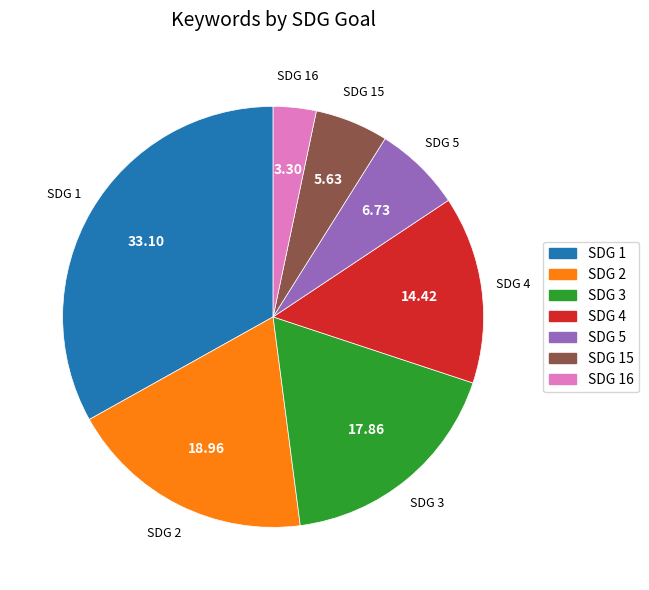

Does SDG 5 account for over 50% of the chart?

No